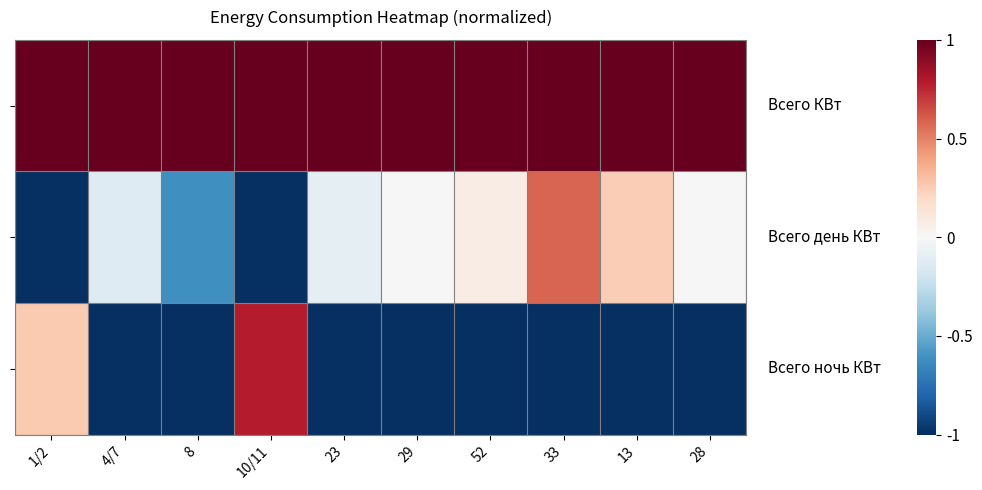

Which label corresponds to the largest value in the chart?

1/2